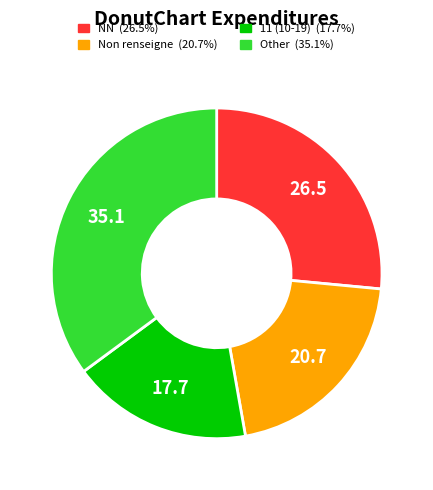

Is there a majority slice in this chart?

No